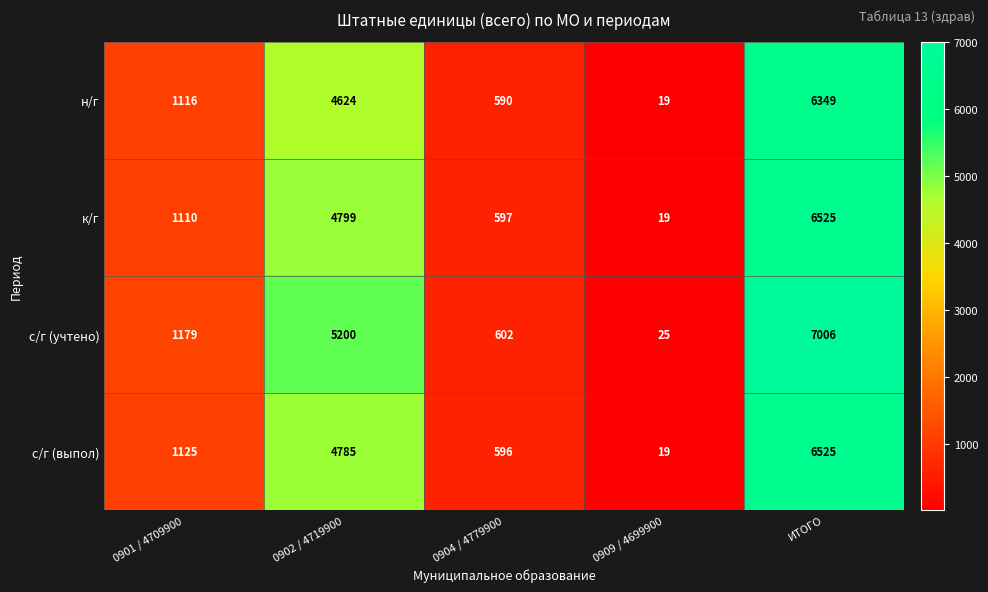

What is the sum of all н/г values?

12698